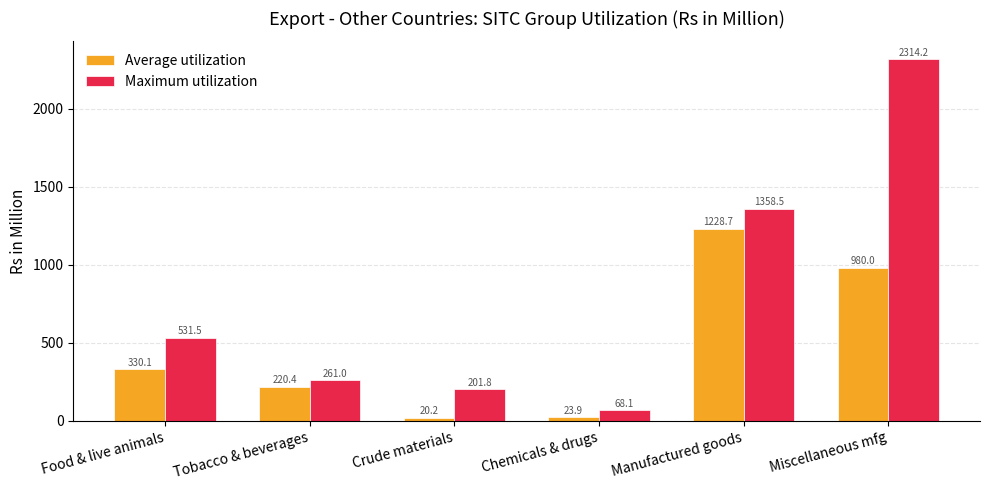

List the series in order of their peak value, highest first.

Maximum utilization, Average utilization